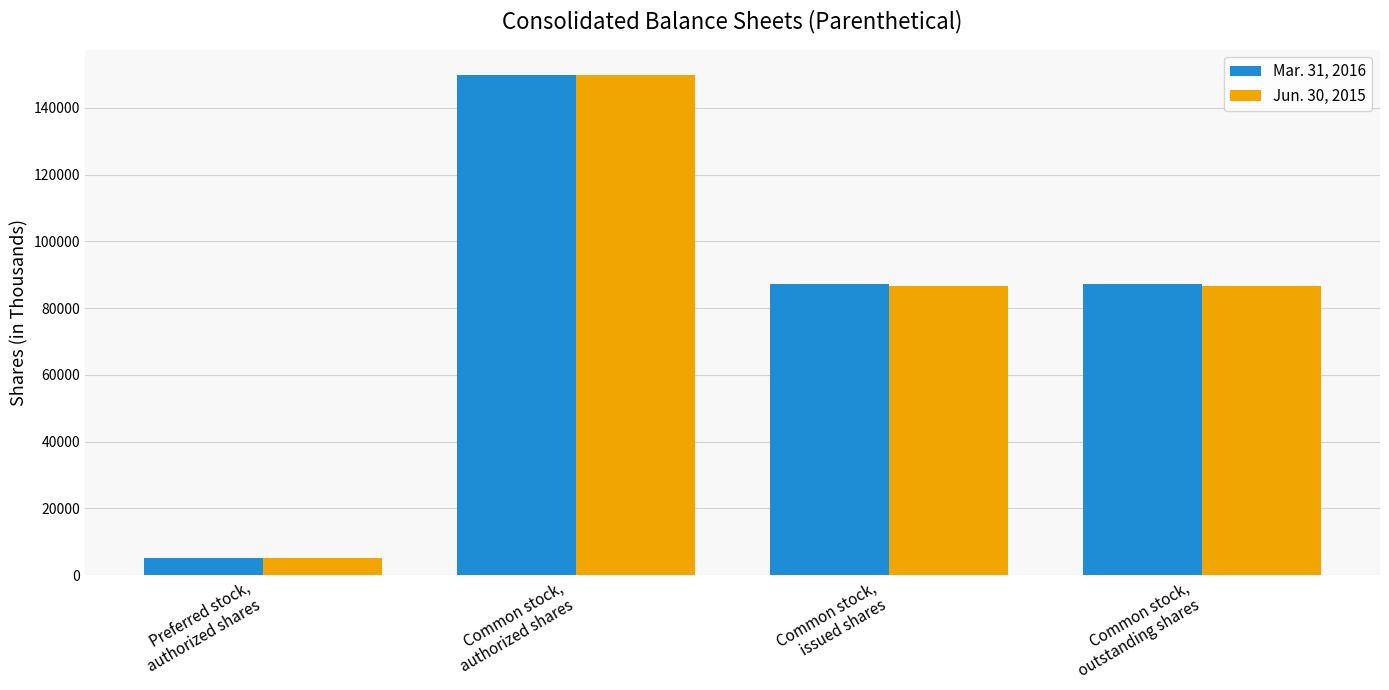

The value of Jun. 30, 2015 at Common stock,
authorized shares is 150000. True or false?

True